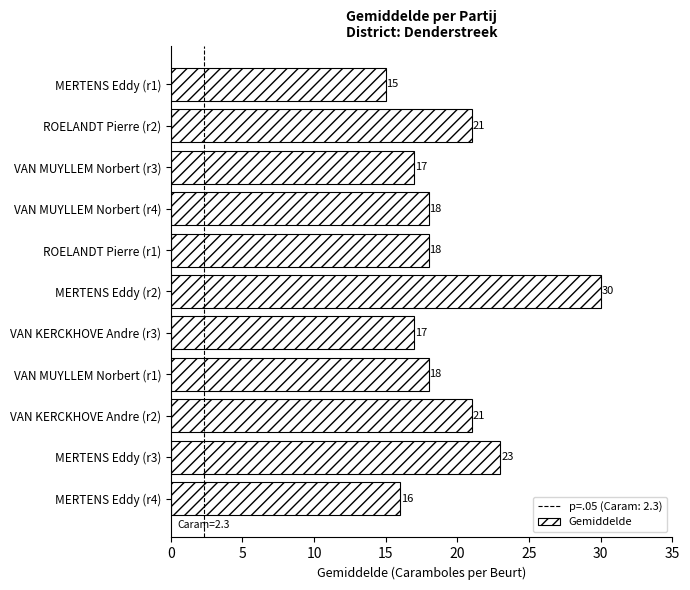

What is the greatest value displayed?

30